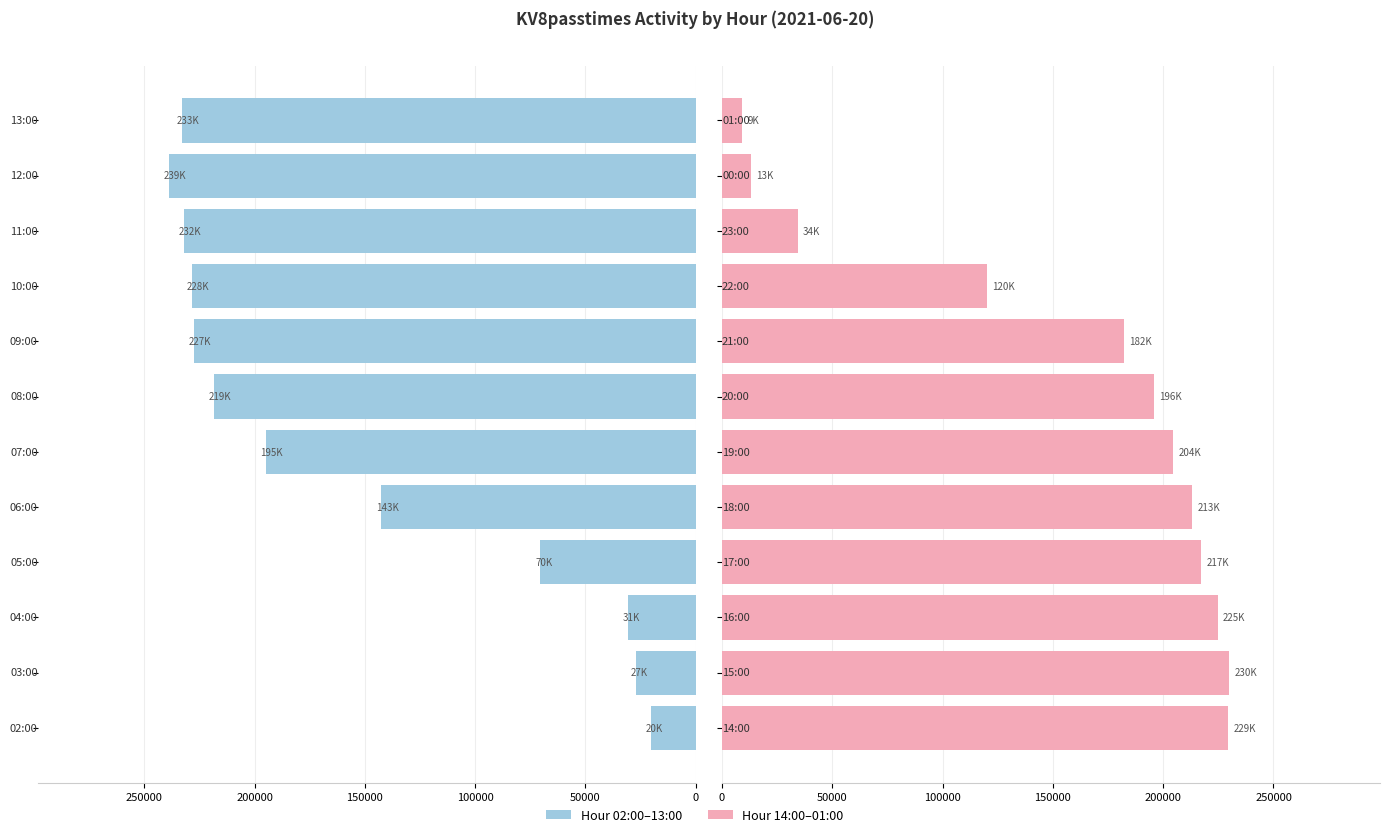

At how many categories does at least one series exceed 184985?

12